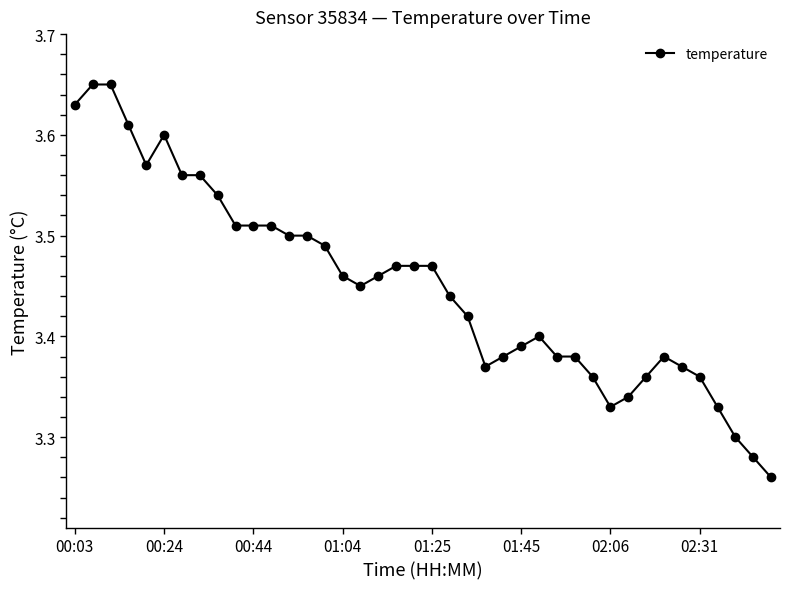

True or false: the data has more than 1 interior local peaks.

True